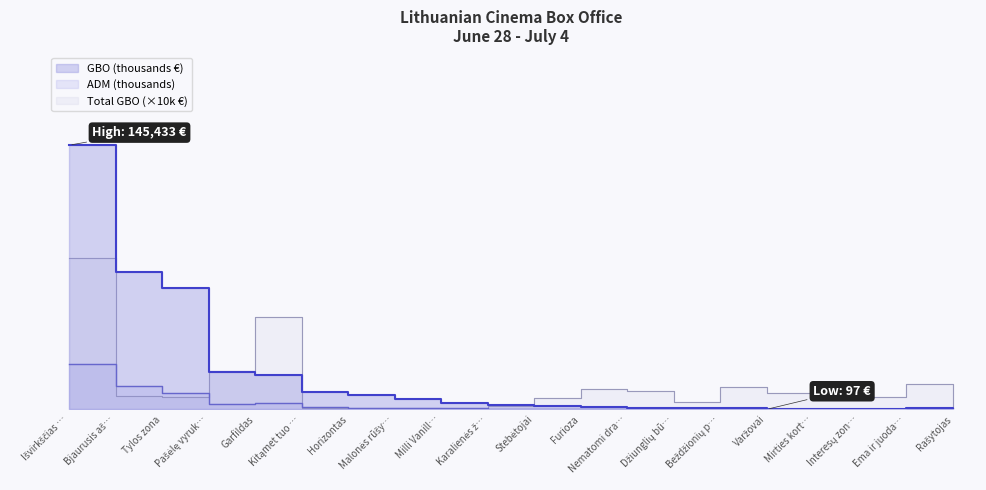

What is the sum of all GBO values?

364.0